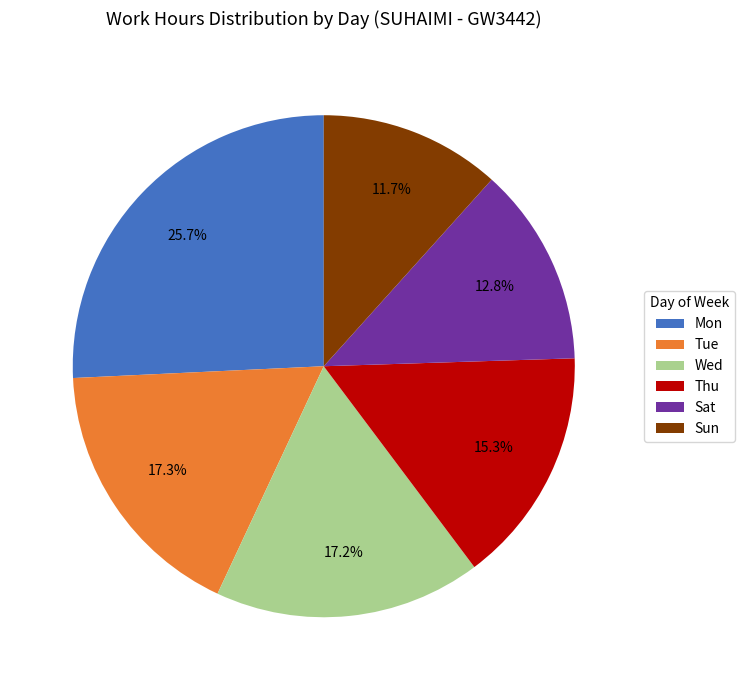

What percentage is NOT represented by Thu?

84.7%